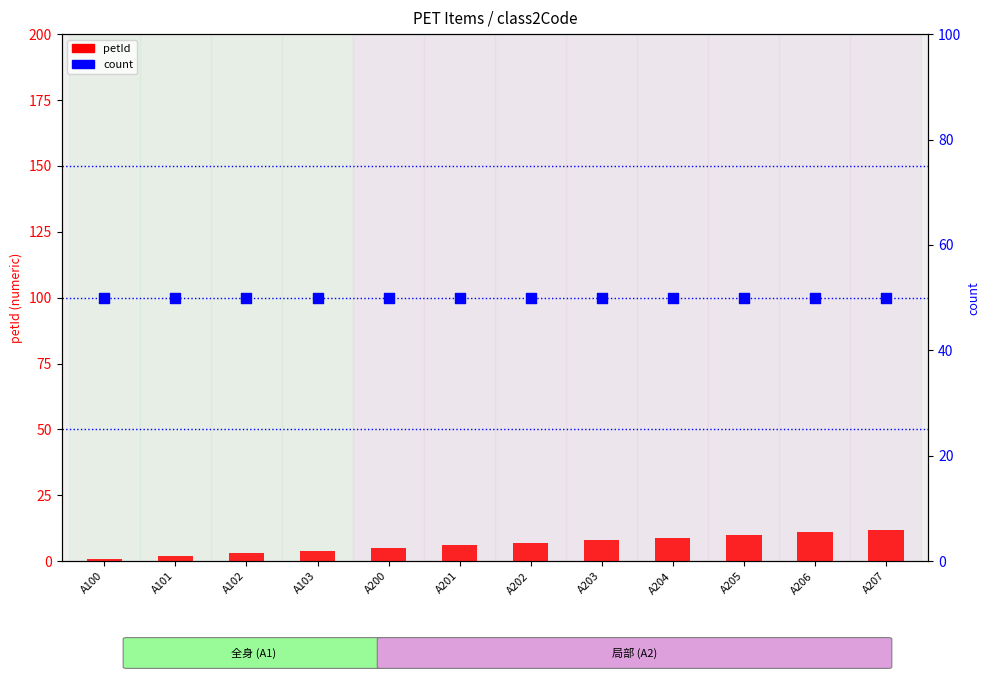

Which series contains the lowest Y value?

petId